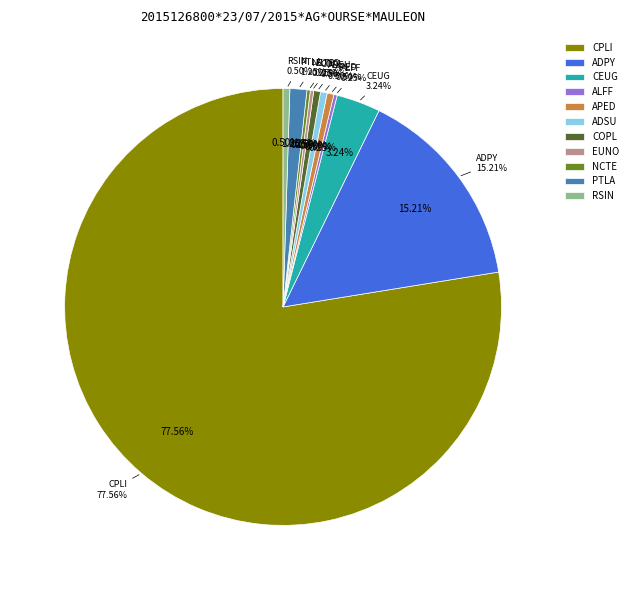

Is it true that CPLI is 87% of the pie?

False